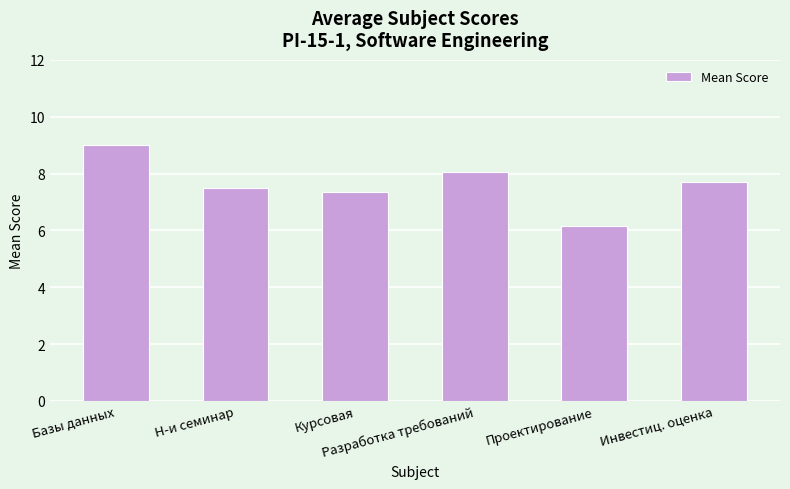

What is the label of the 2nd bar from the right?

Проектирование